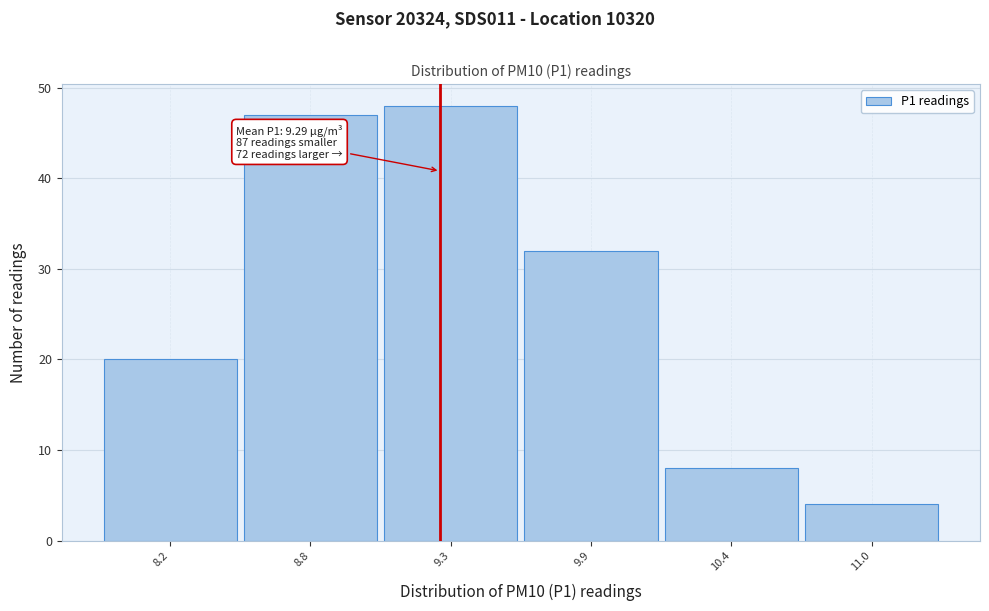

Over which range of the x-axis is the bar tallest?

9.1 to 9.6